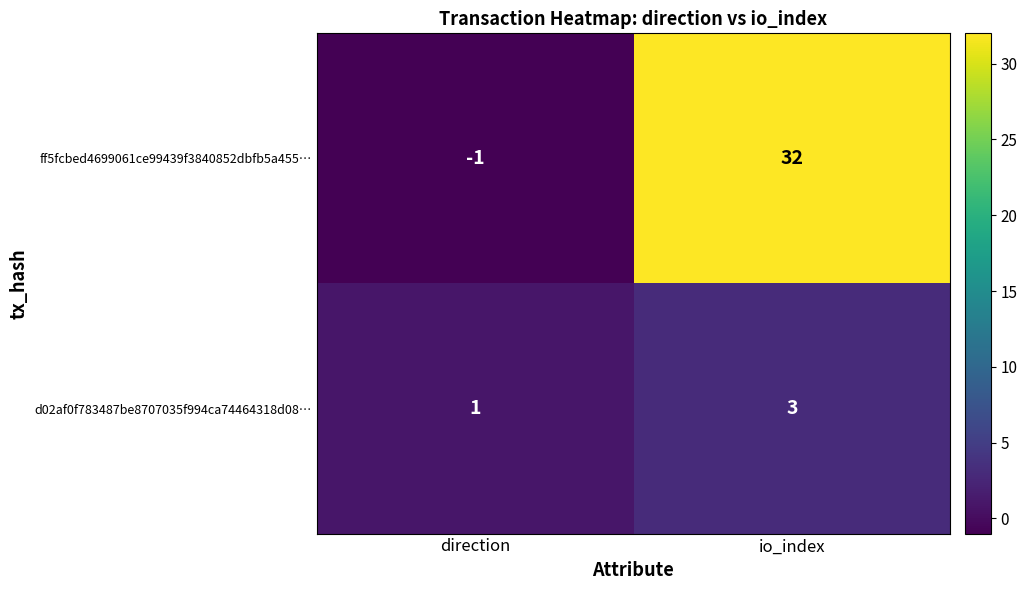

What is the sum of the ff5fcbed4699061ce99439f3840852dbfb5a455… values at io_index and direction?

31